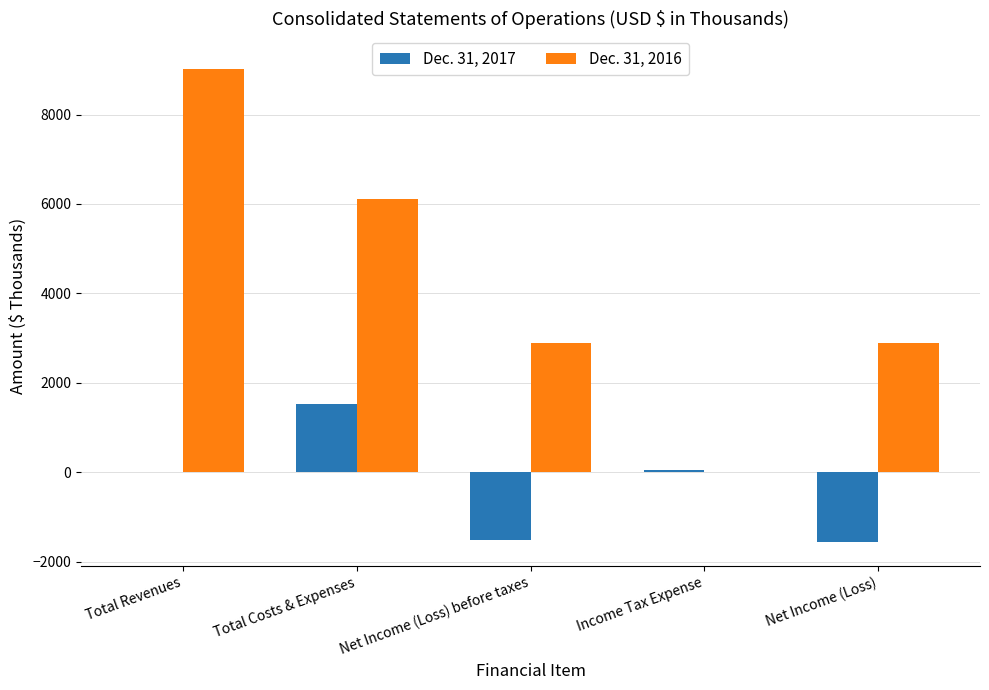

Which category has the highest value across all series?

Total Revenues